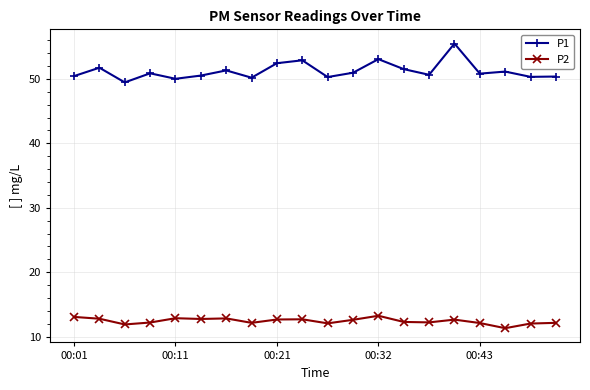

What is the minimum value for P2?

11.3